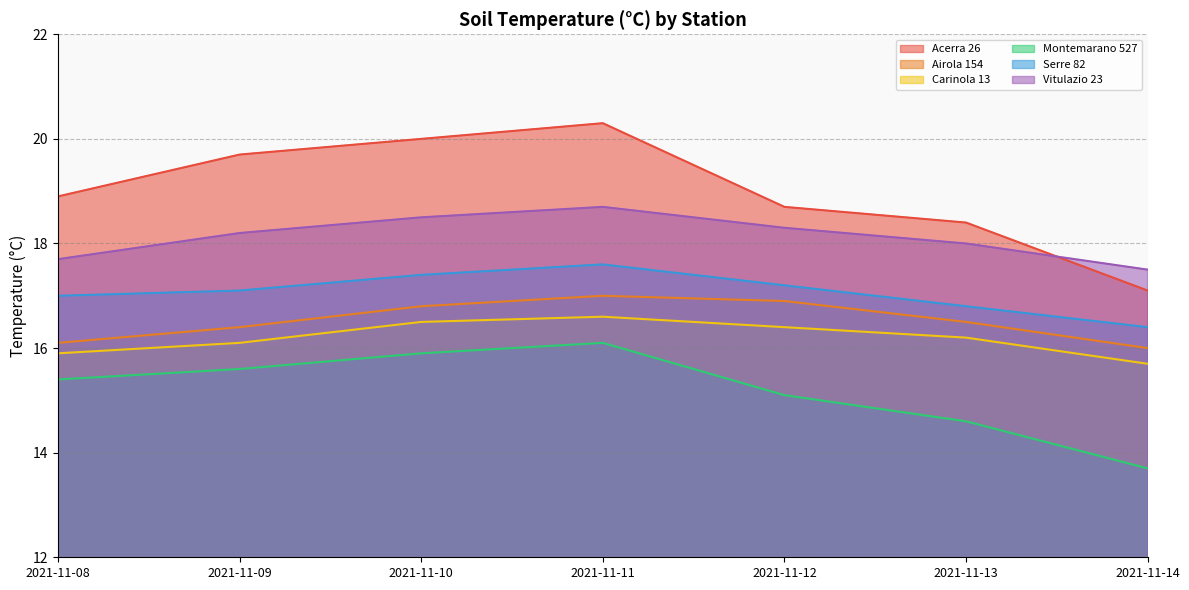

True or false: Acerra 26 and Airola 154 intersect in this chart.

False